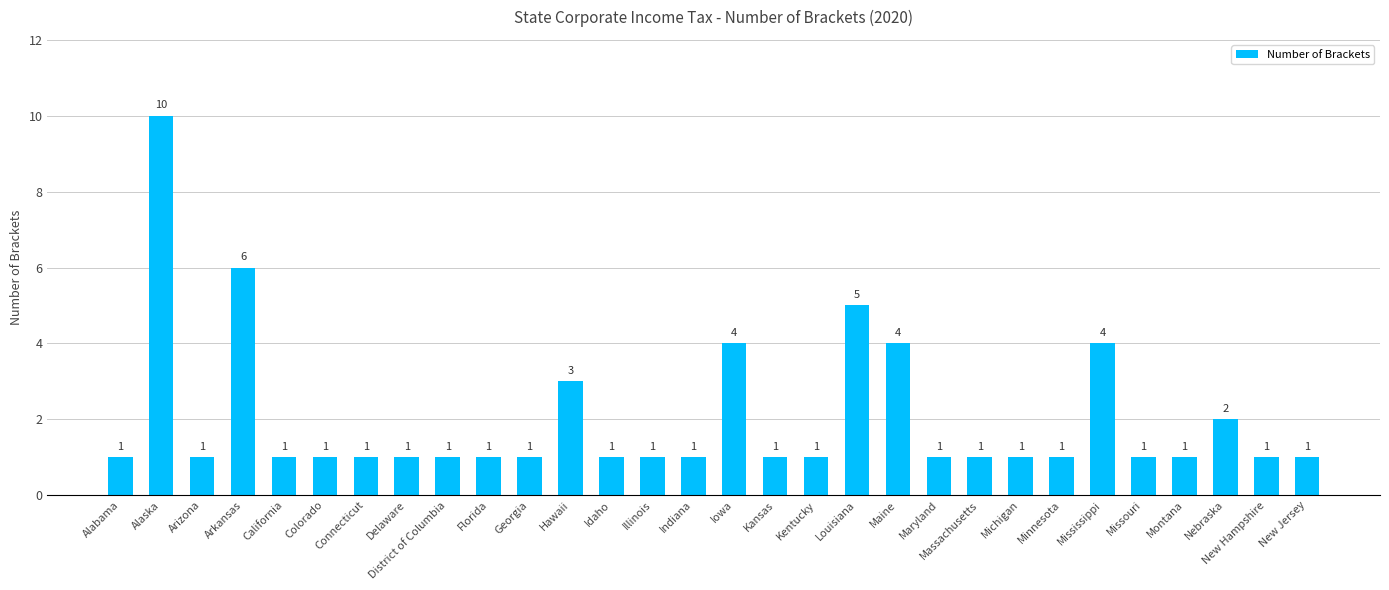

What is the difference between the values at Arkansas and Minnesota?

5